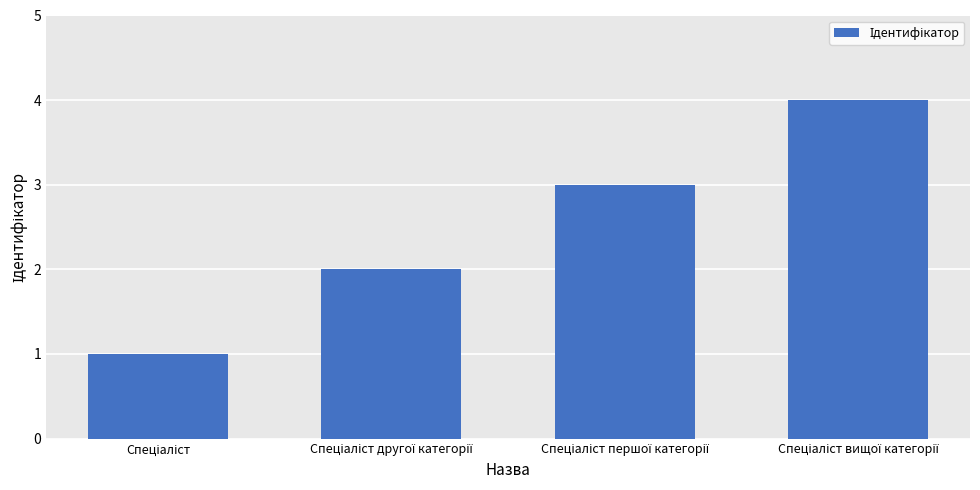

What is the difference between the second highest and minimum values?

2